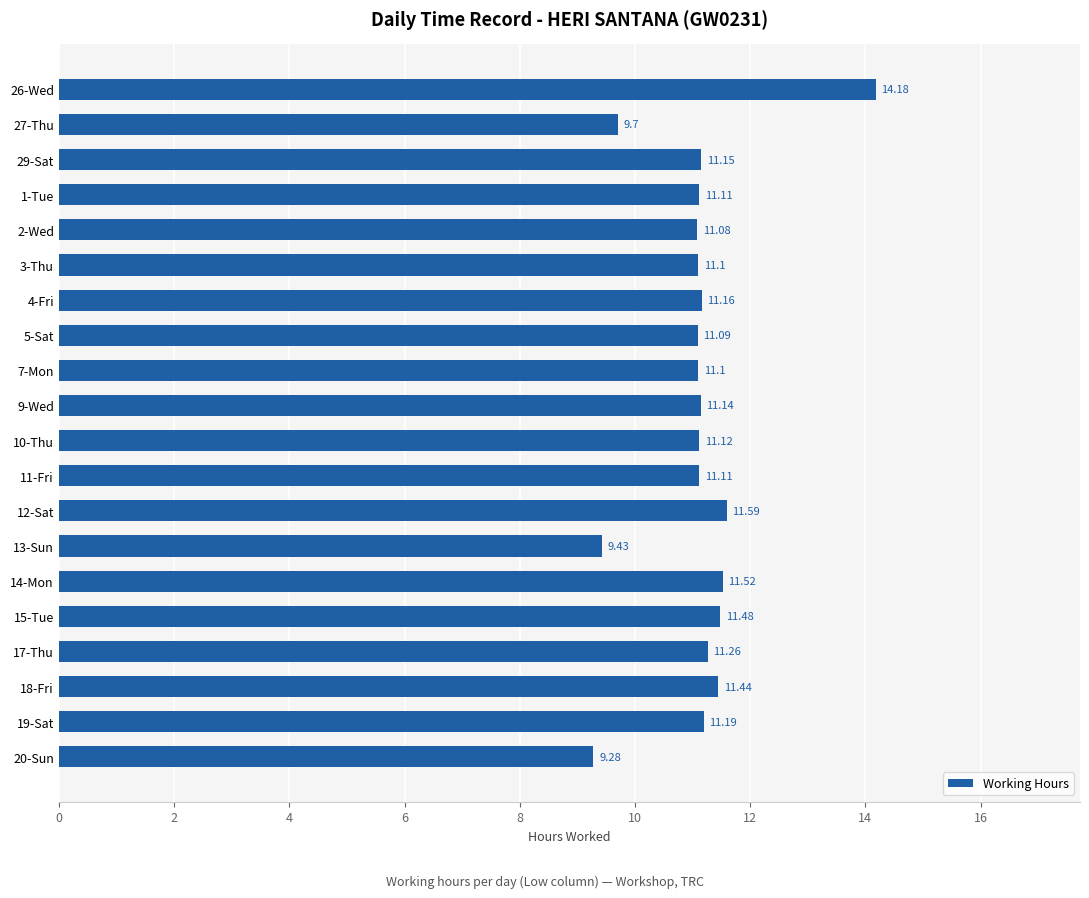

What is the difference between the maximum and minimum values?

4.9